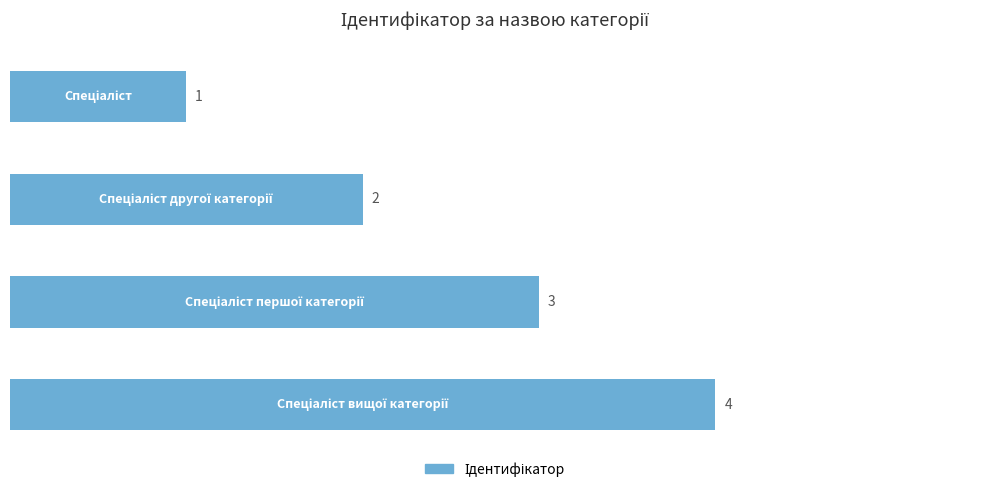

How many values are between 2 and 4?

3